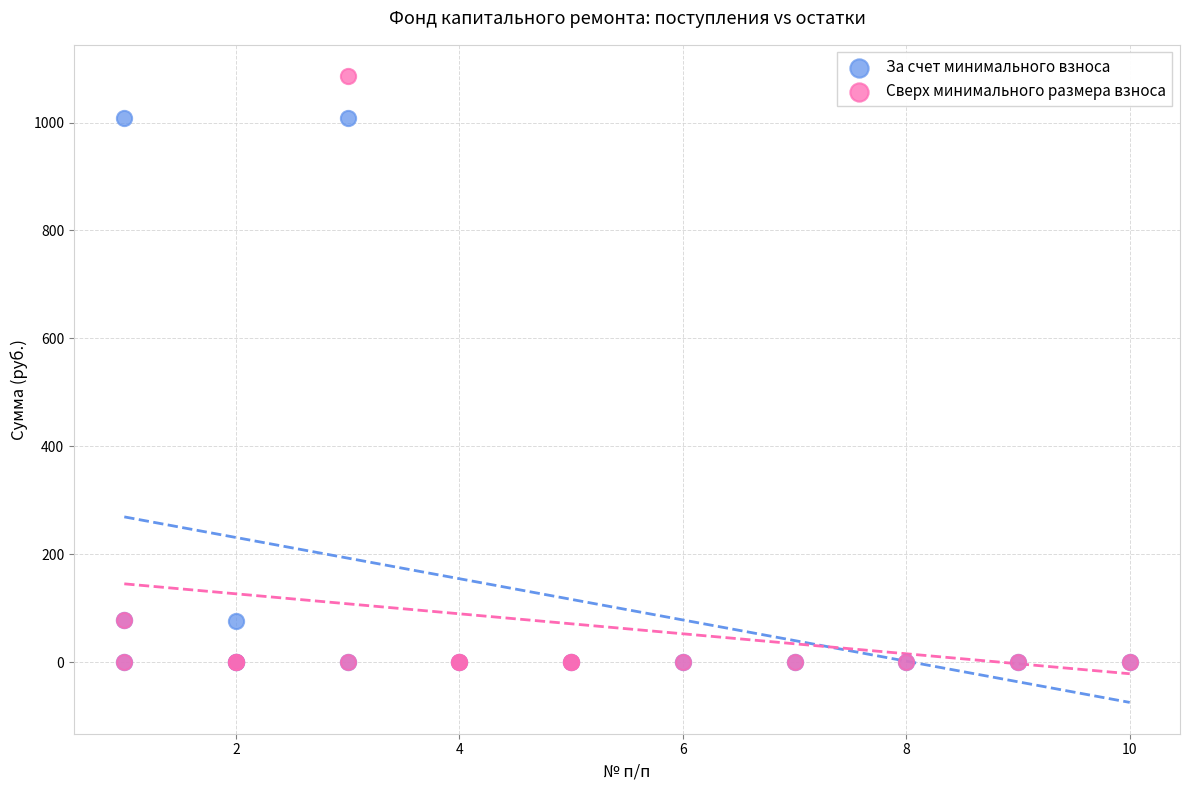

Which series has the widest spread of Y values?

Сверх минимального размера взноса